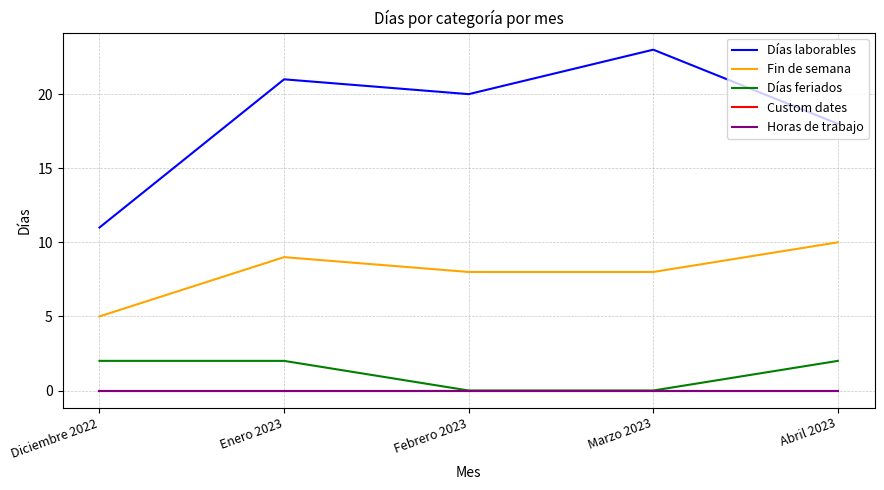

In Fin de semana, how many points are higher than both neighbors (excluding endpoints)?

1